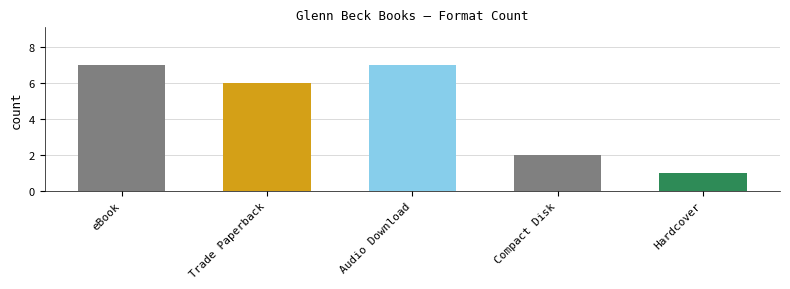

What is the label of the 4th bar from the left?

Compact Disk